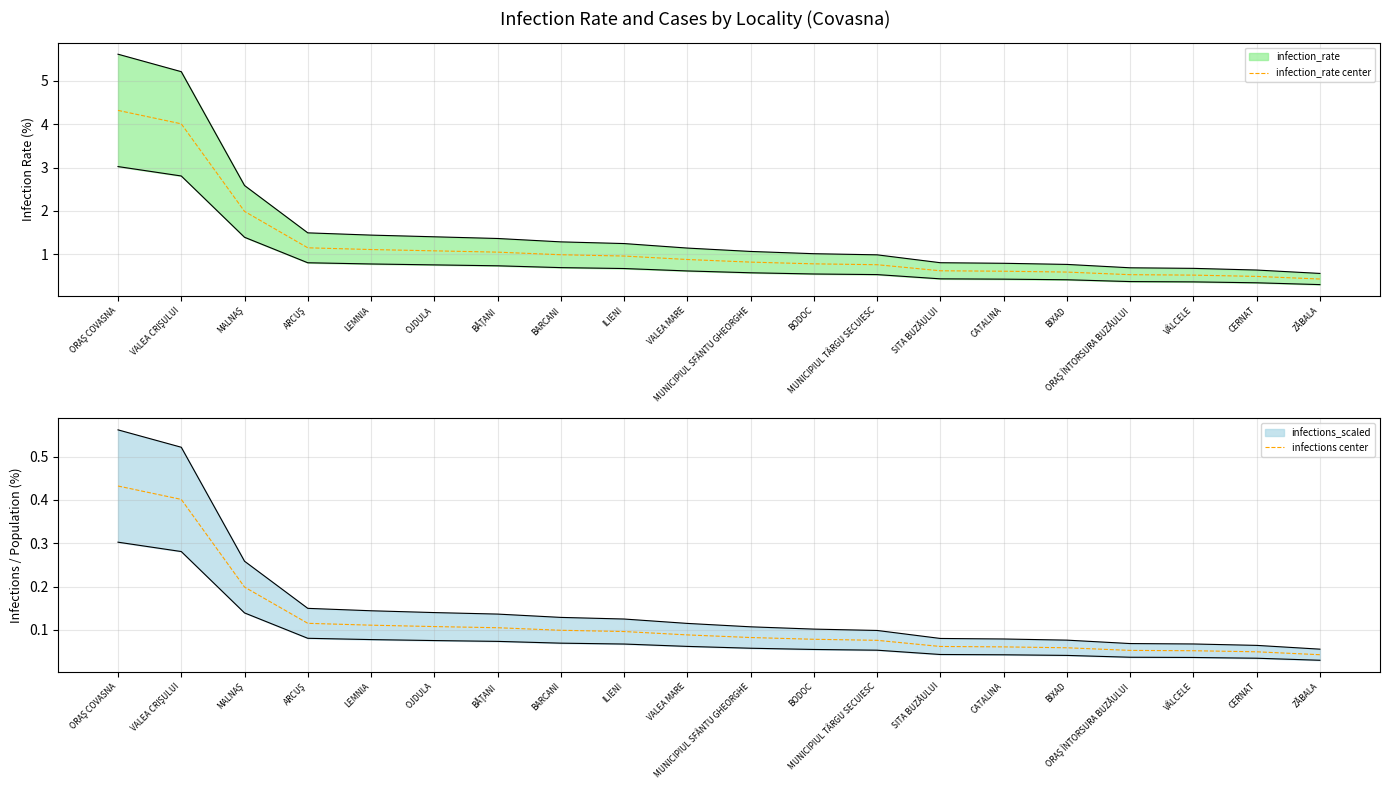

What position from the left is VÂLCELE?

18